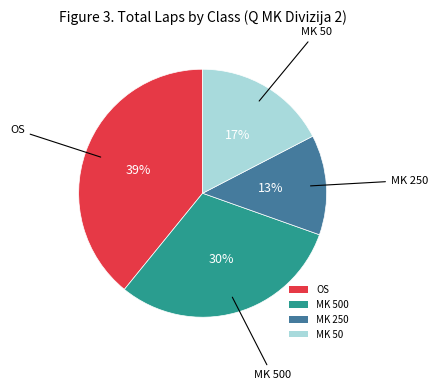

Rank the categories by value from lowest to highest.

MK 250, MK 50, MK 500, OS